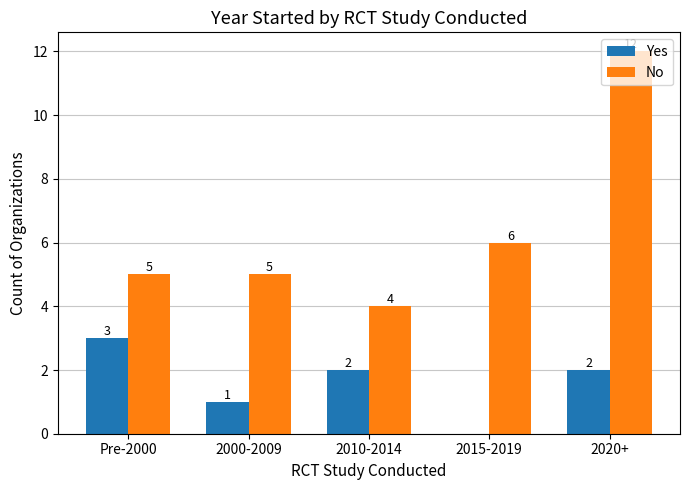

What is the spread (max minus min) of values at 2015-2019?

6